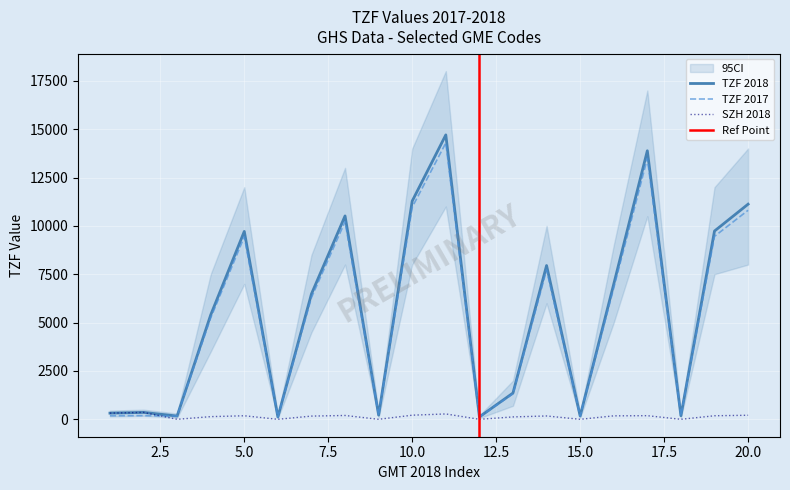

How many values in the TZF 2018 series exceed 6480?

10